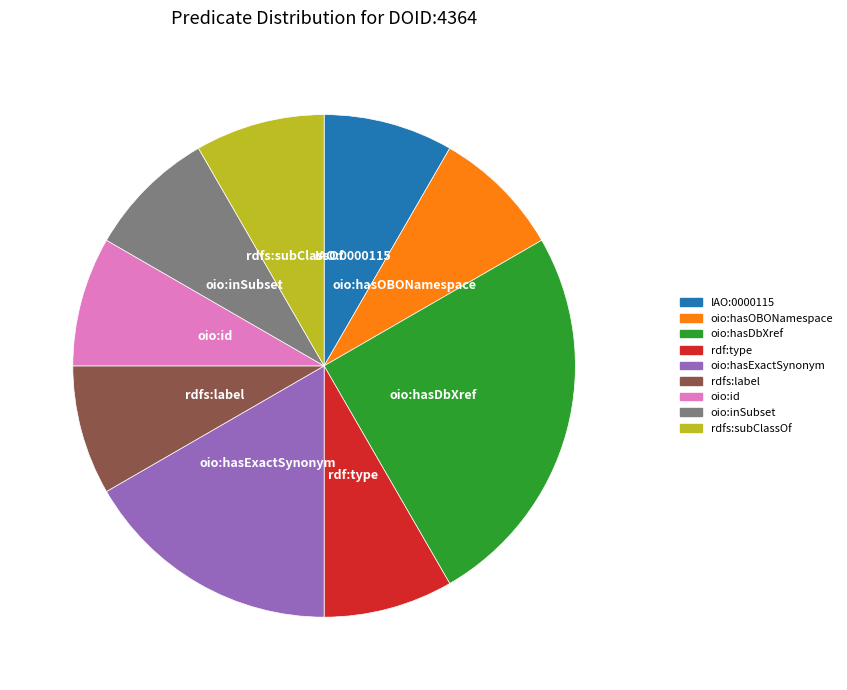

Is the sum of oio:hasDbXref and oio:hasExactSynonym greater than half?

No